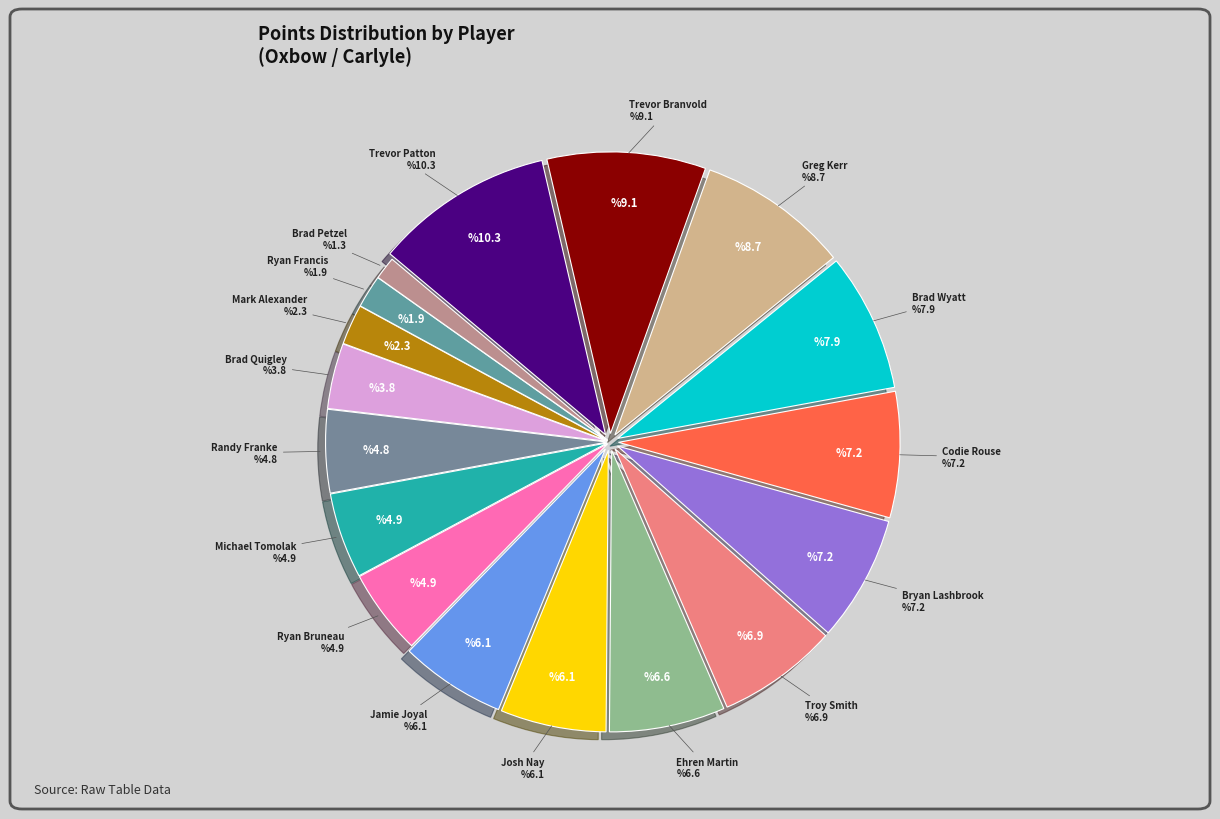

Is it true that Codie Rouse is 14% of the pie?

False